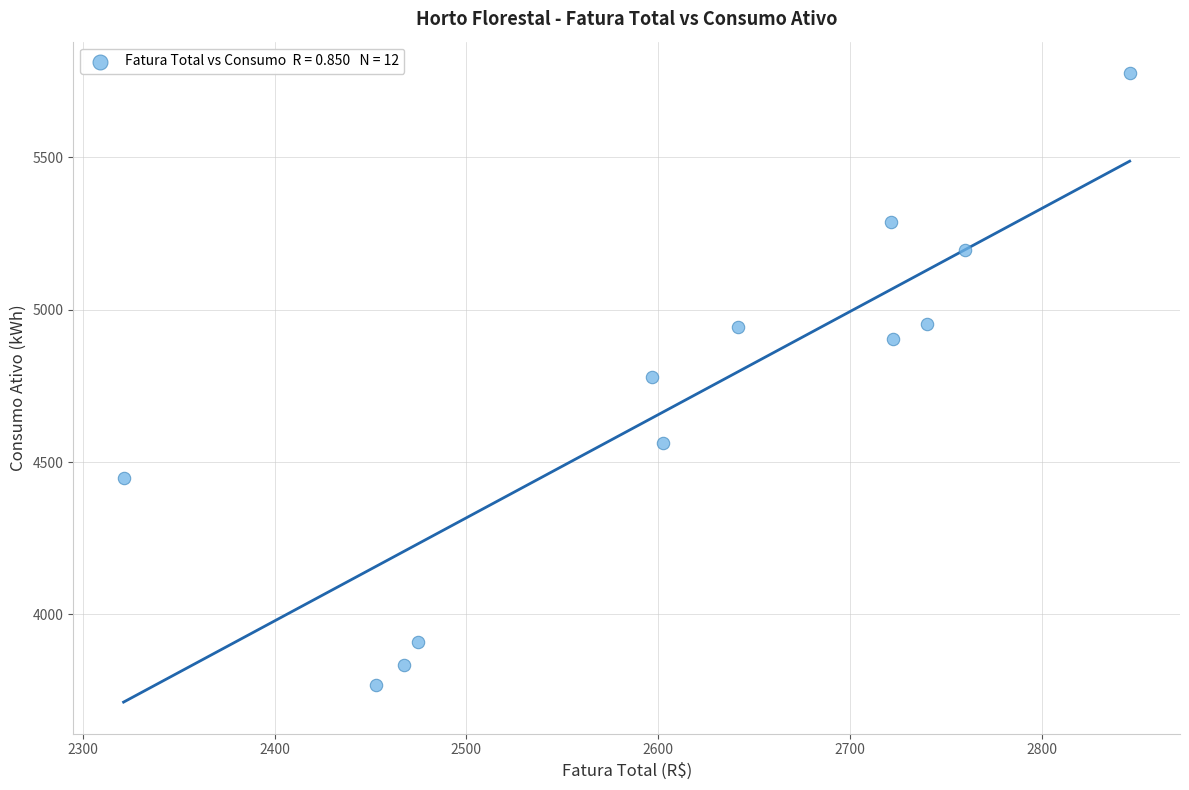

What is the range of Y values (max minus min)?

2007